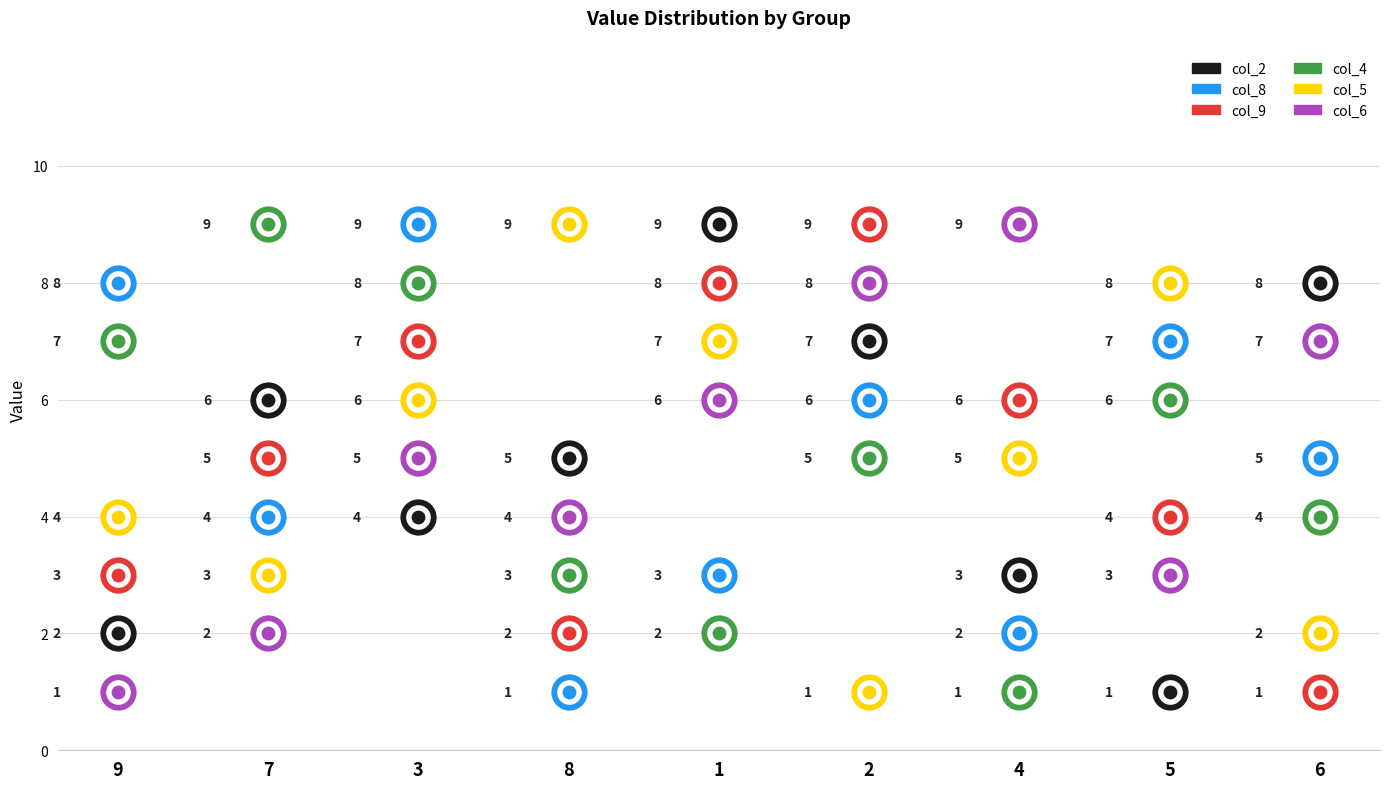

Which series reaches the minimum Y coordinate?

col_2